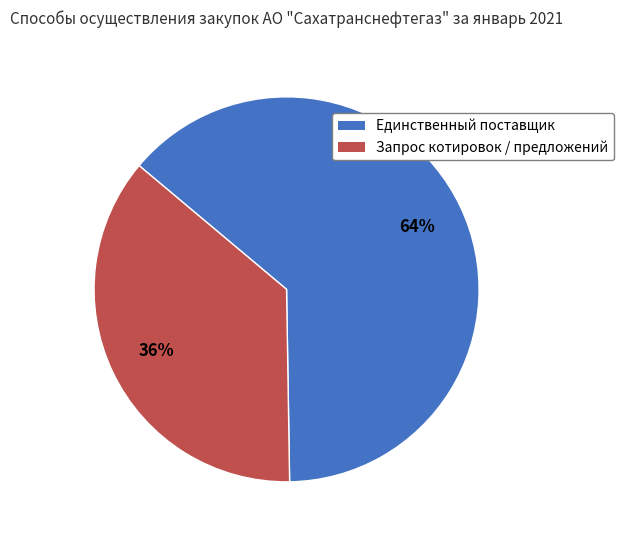

Approximately how many times larger is the value at Запрос котировок / предложений compared to Единственный поставщик?

0.6